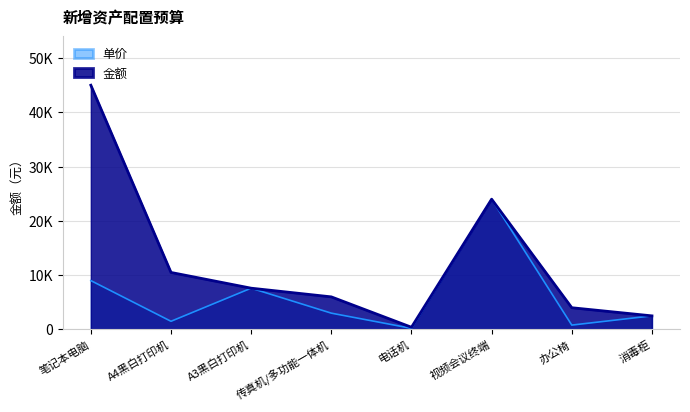

List the labels in order of 单价 value, smallest first.

电话机, 办公椅, A4黑白打印机, 消毒柜, 传真机/多功能一体机, A3黑白打印机, 笔记本电脑, 视频会议终端